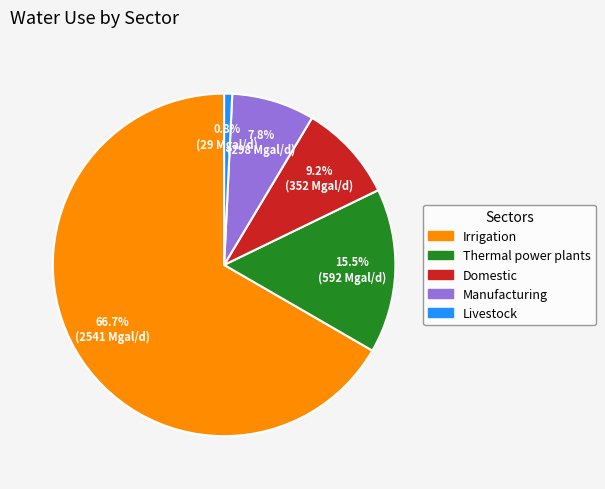

To the nearest percent, what is the average slice percentage?

20%